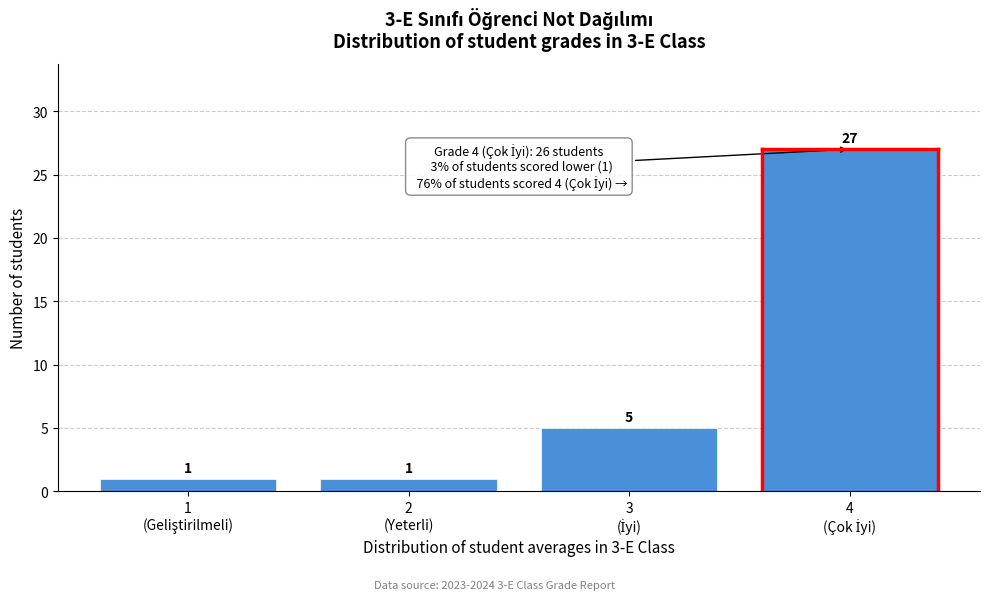

Reading left to right, extract all data points from this chart.

1	1	5	27